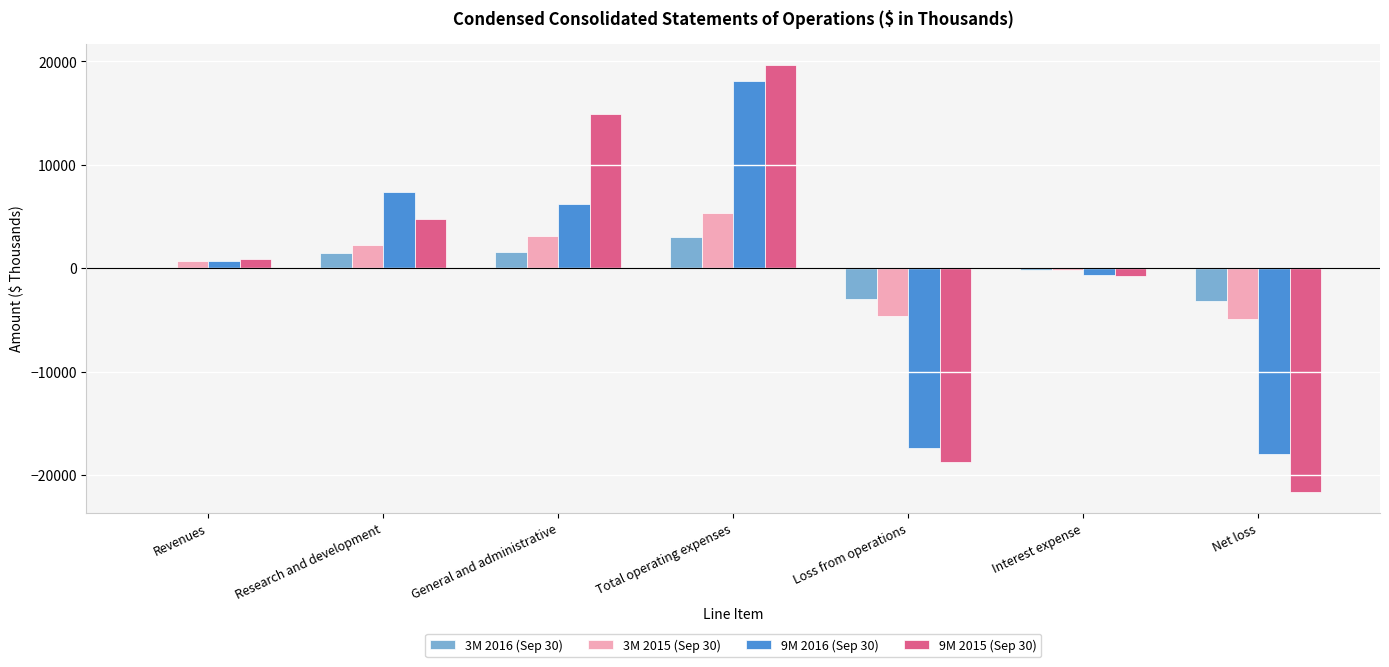

How many values in 9M 2016 (Sep 30) are above zero?

4